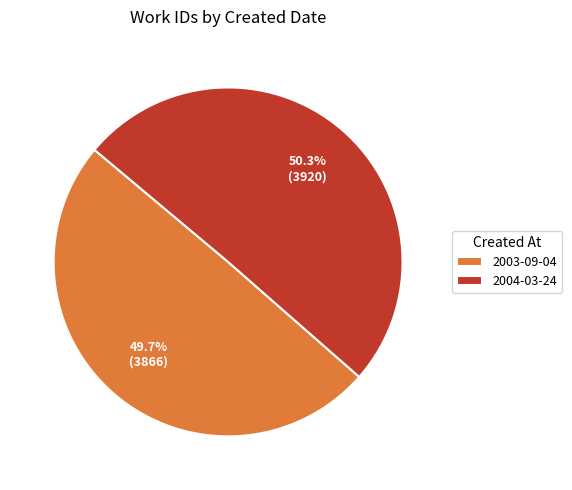

Rank the categories by value from lowest to highest.

2003-09-04, 2004-03-24